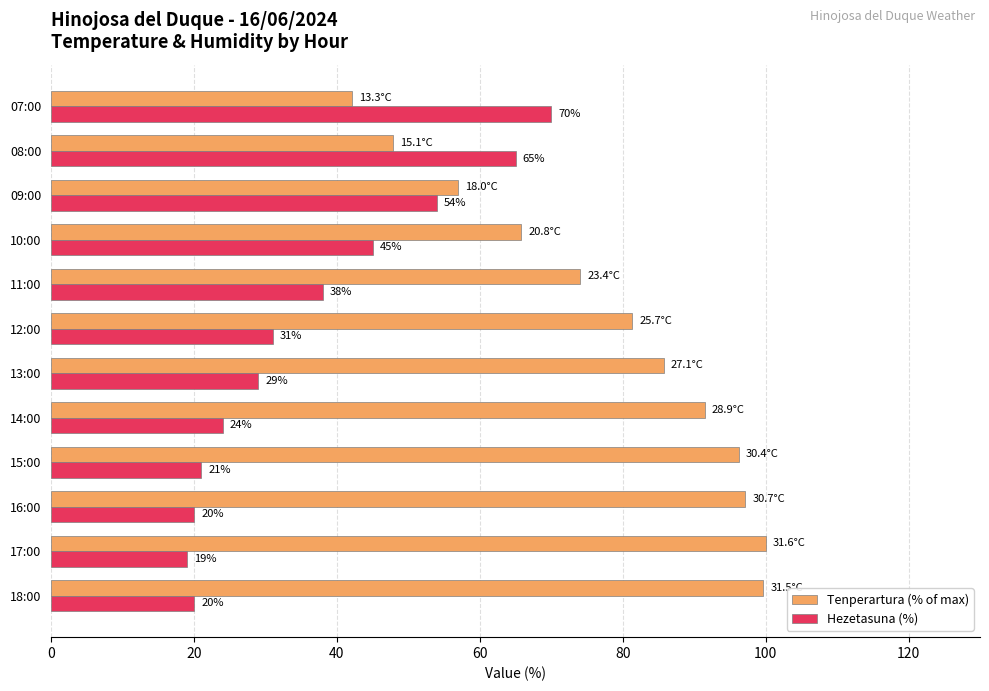

List the series in order of their overall mean, lowest first.

Hezetasuna (%), Tenperartura (% of max)